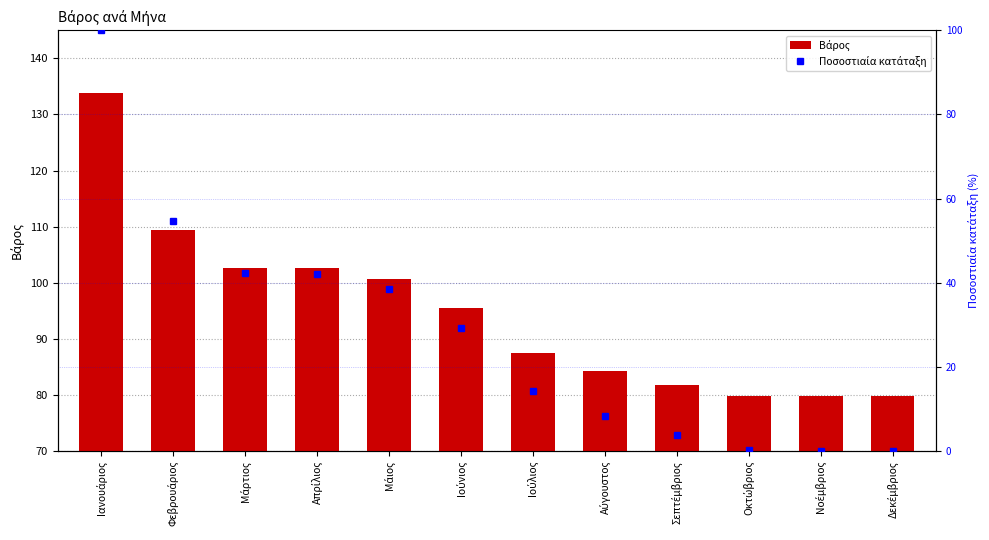

The Βάρος series shows 57.0 at Σεπτέμβριος. True or false?

False